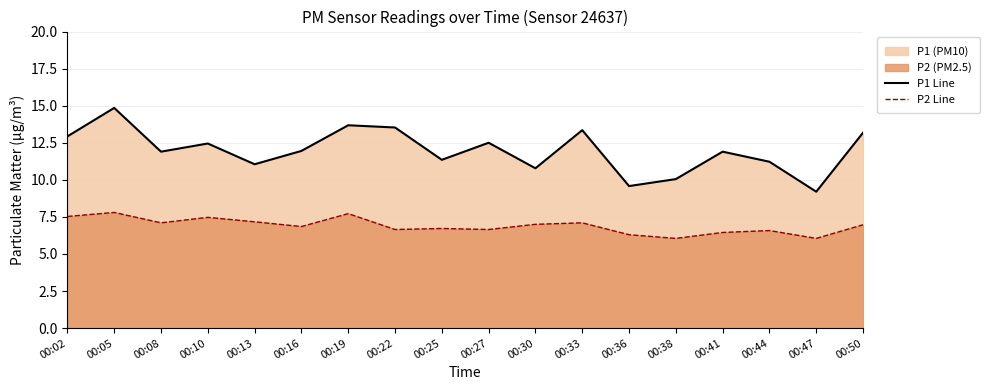

What is the value of the P2 Line point at the 11th from the left?

7.0